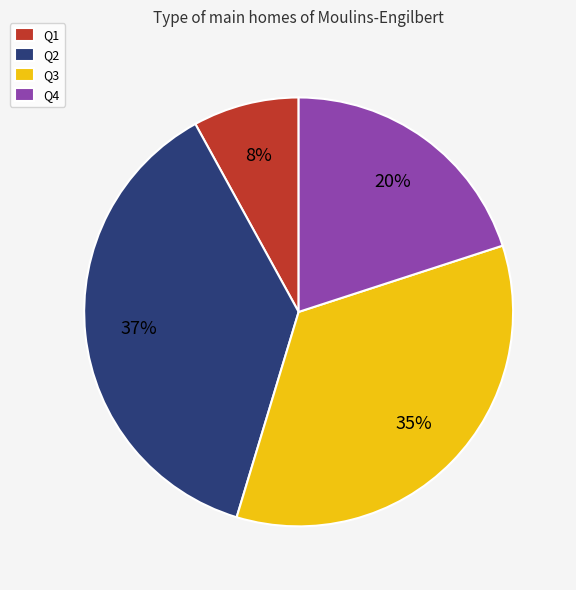

Do Q4 and Q2 together represent more than half of the pie?

Yes